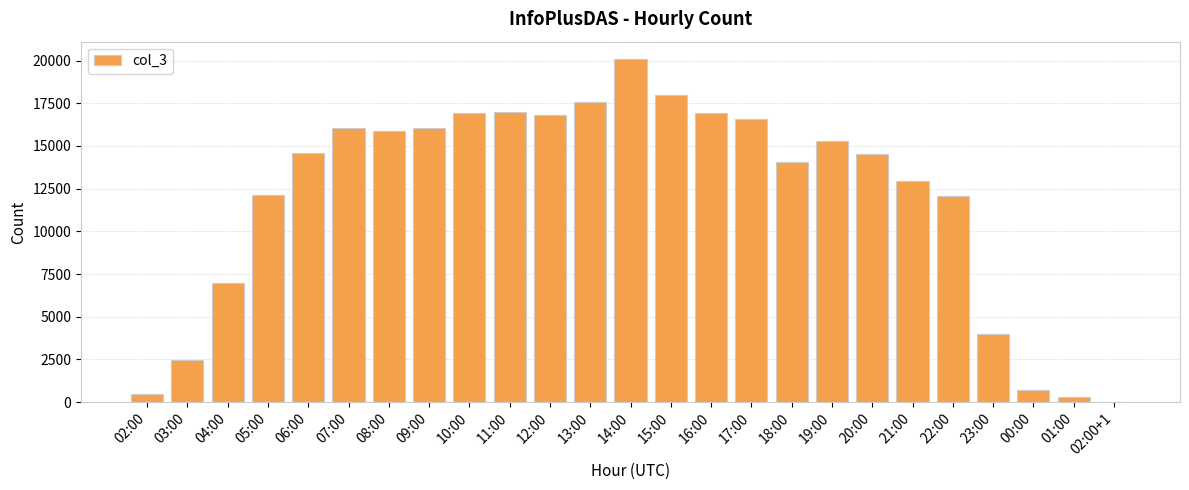

Is it true that the value at 05:00 is 12129?

True